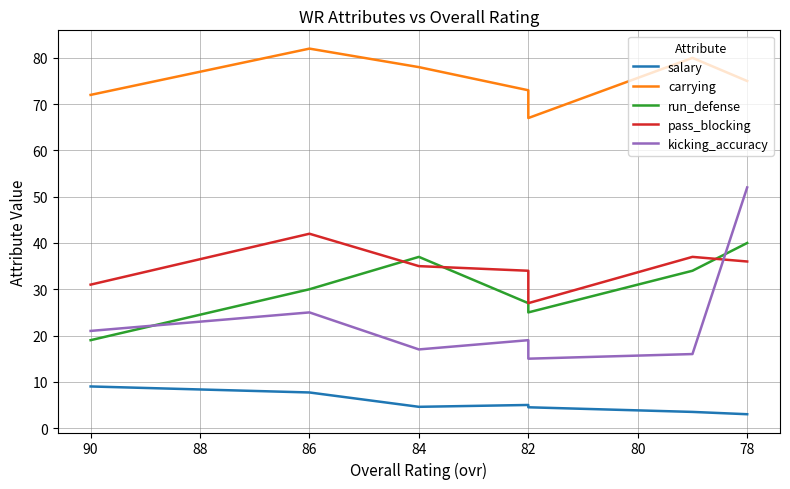

True or false: salary and run_defense intersect in this chart.

False